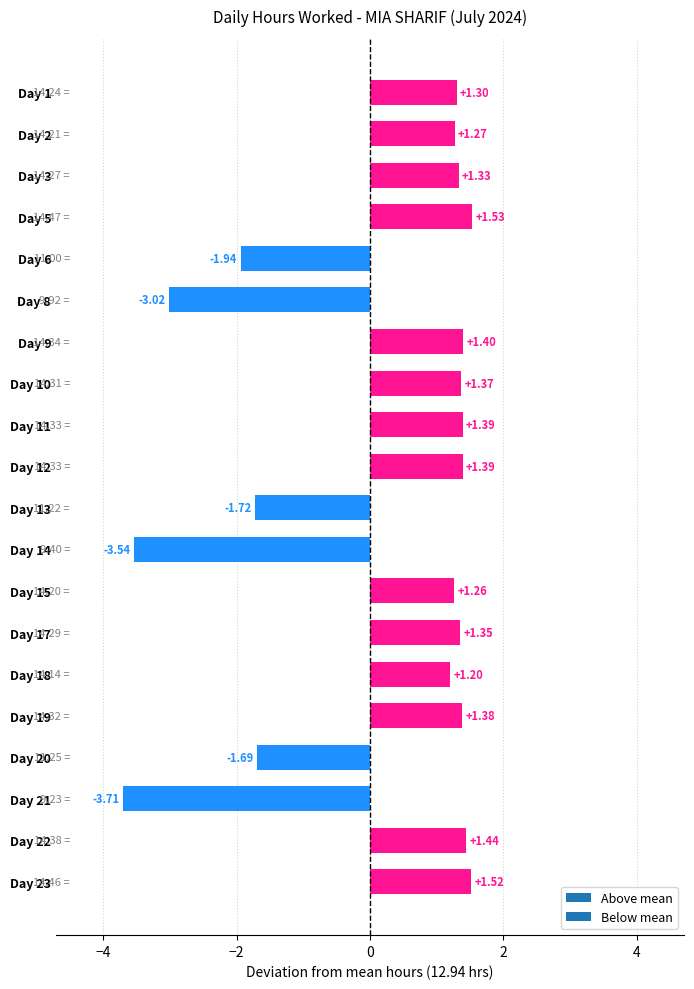

What is the difference between the second highest and minimum values?

5.2